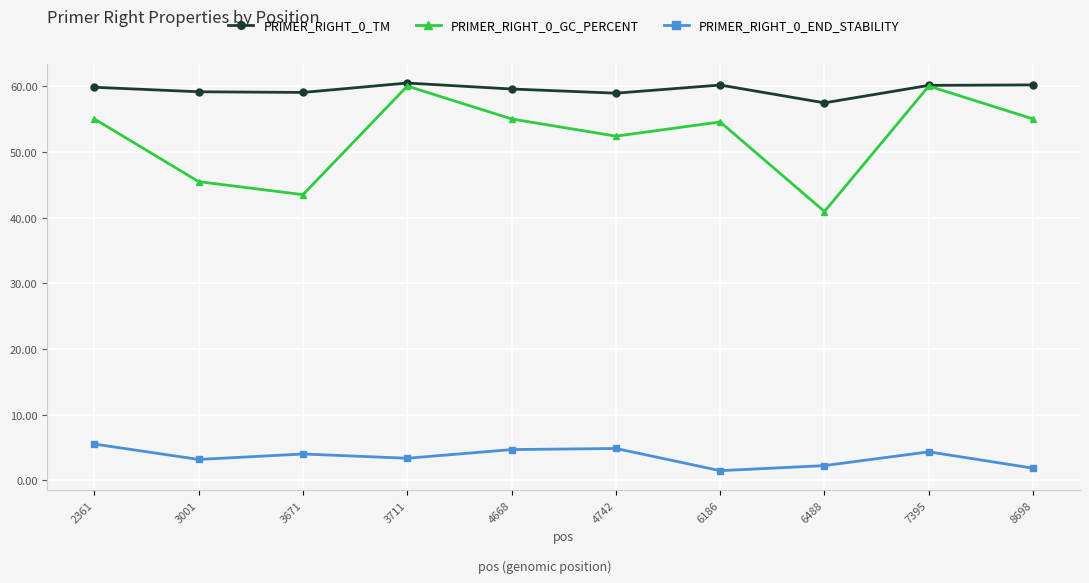

At which category does PRIMER_RIGHT_0_GC_PERCENT reach its first local peak?

3711